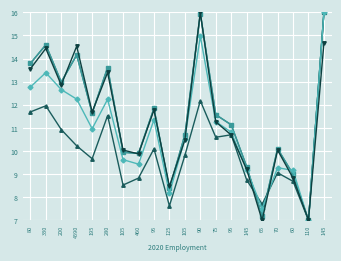

What is the label of the 2nd point from the left?

330